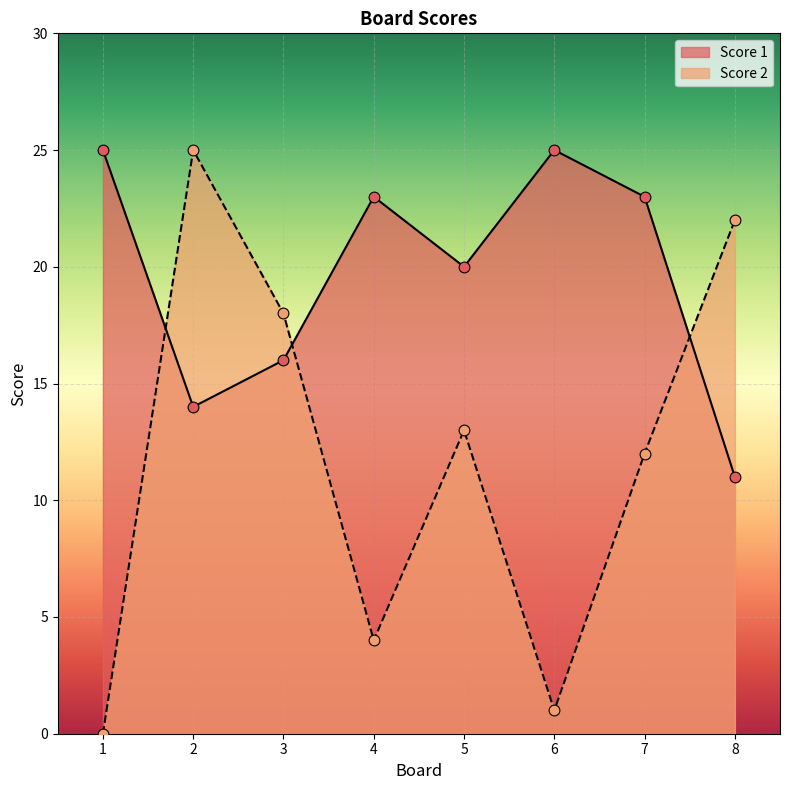

Which series reaches the maximum Y coordinate?

Score 1